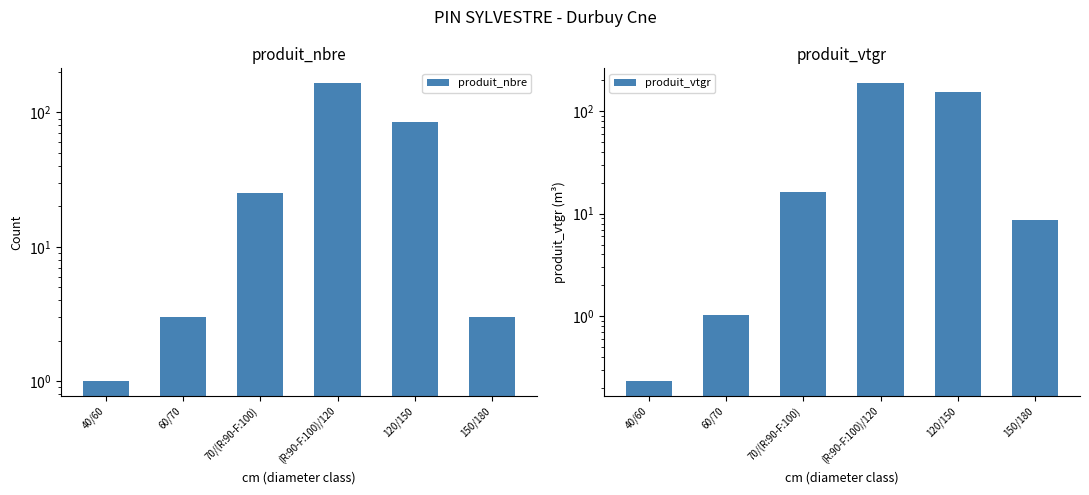

What are all the series names shown in the legend?

produit_nbre, produit_vtgr